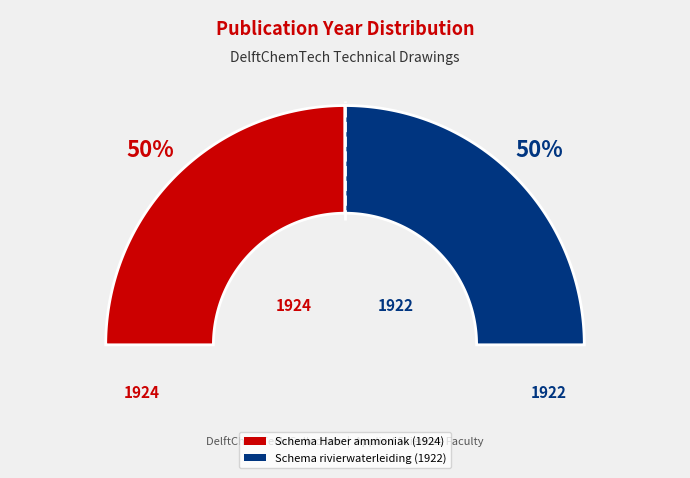

What is the majority slice?

Schema Haber ammoniak (1924)